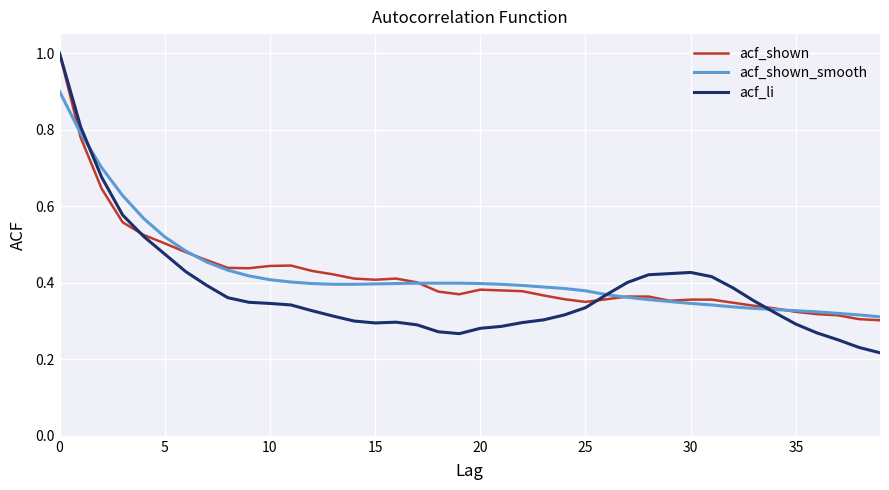

True or false: acf_shown_smooth and acf_shown cross at least once.

True